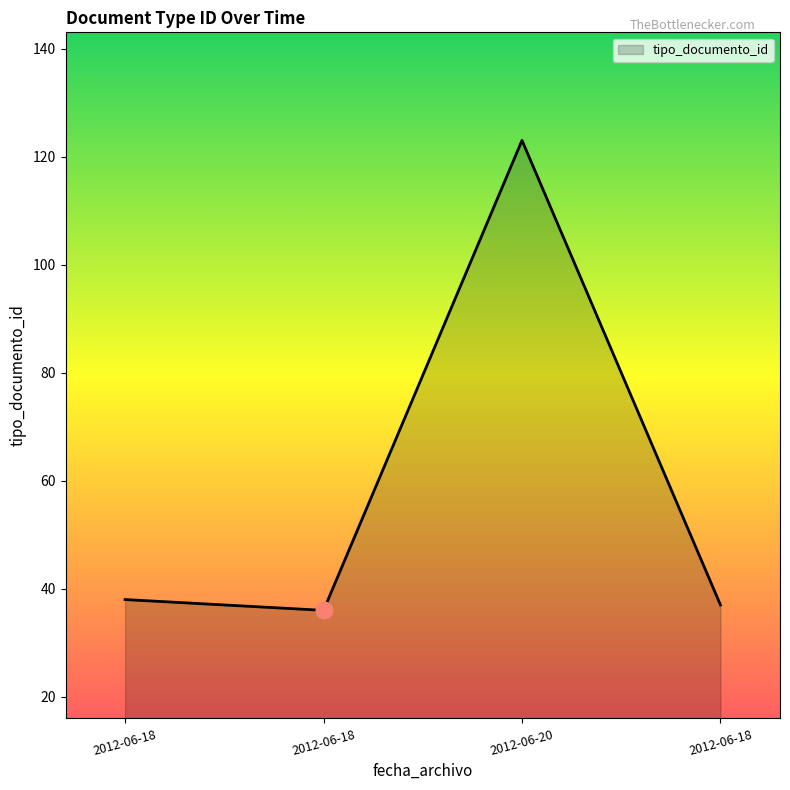

Is this an area chart (filled region under the line)?

Yes